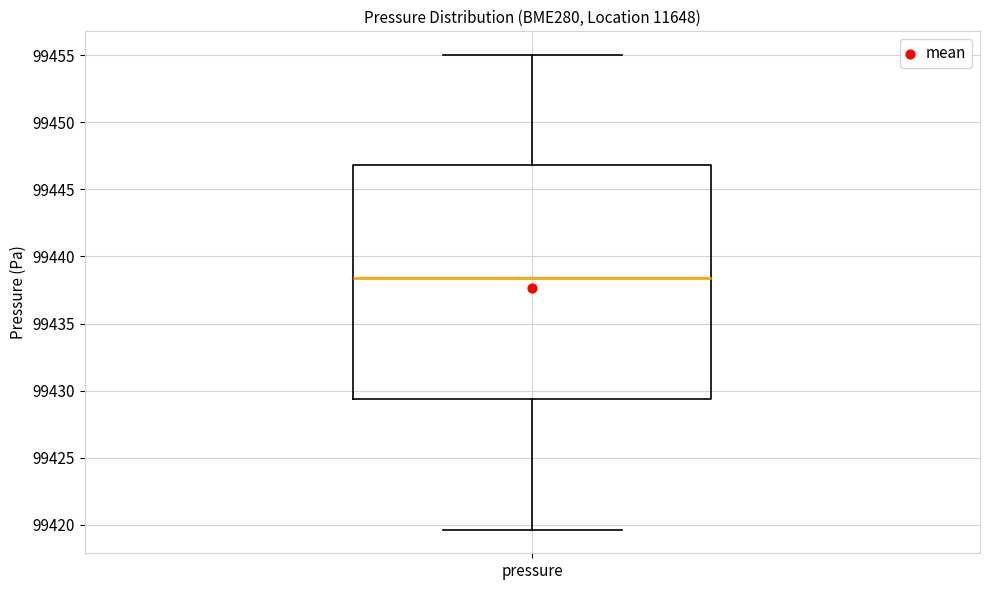

Read this box plot against the y-axis: the position of the median line, the range covered by the box, and the ends of both whiskers. The values are not printed on the chart, so give them approximately, as read against the axis.

median 99438.5, box 99429.5 to 99447.0, whiskers 99419.5 to 99455.0